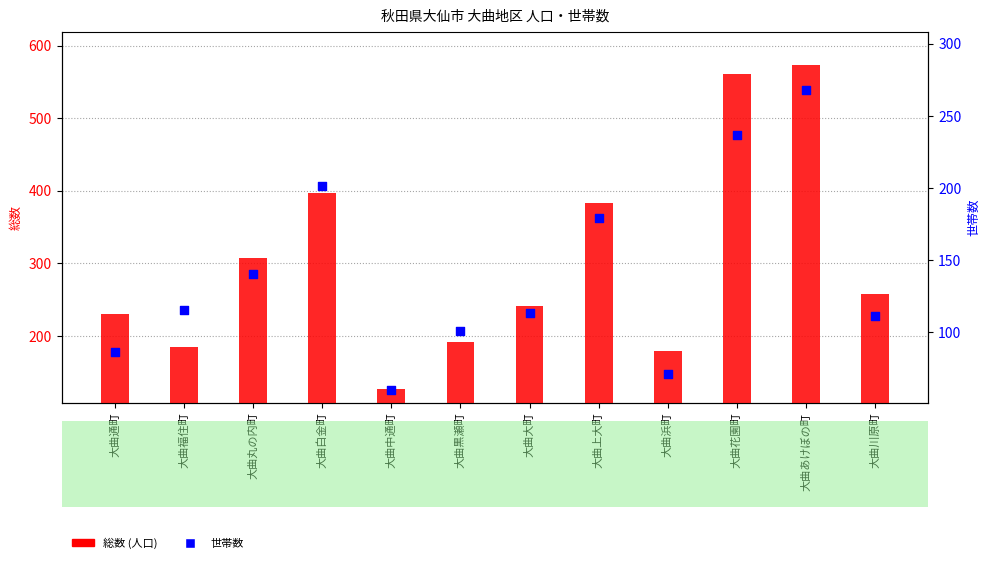

What is the total value across all series at 大曲中通町?

187